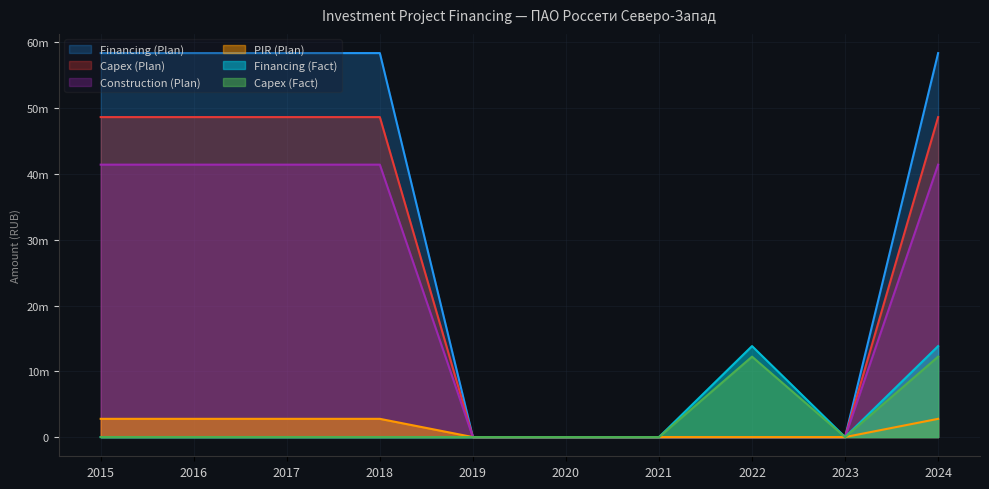

How many lines are shown in the chart?

6